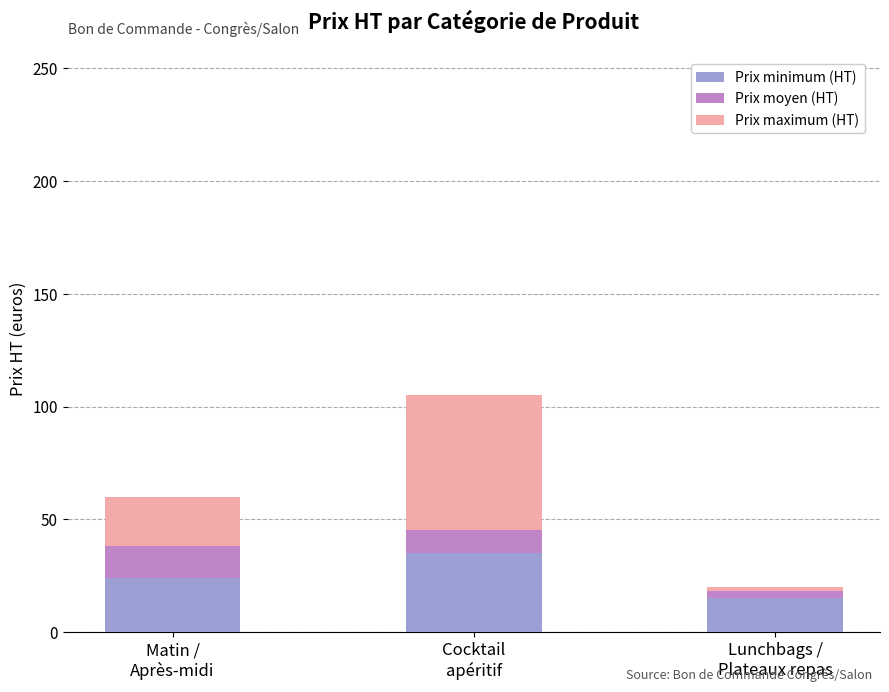

What is the maximum value for Prix minimum (HT)?

35.0